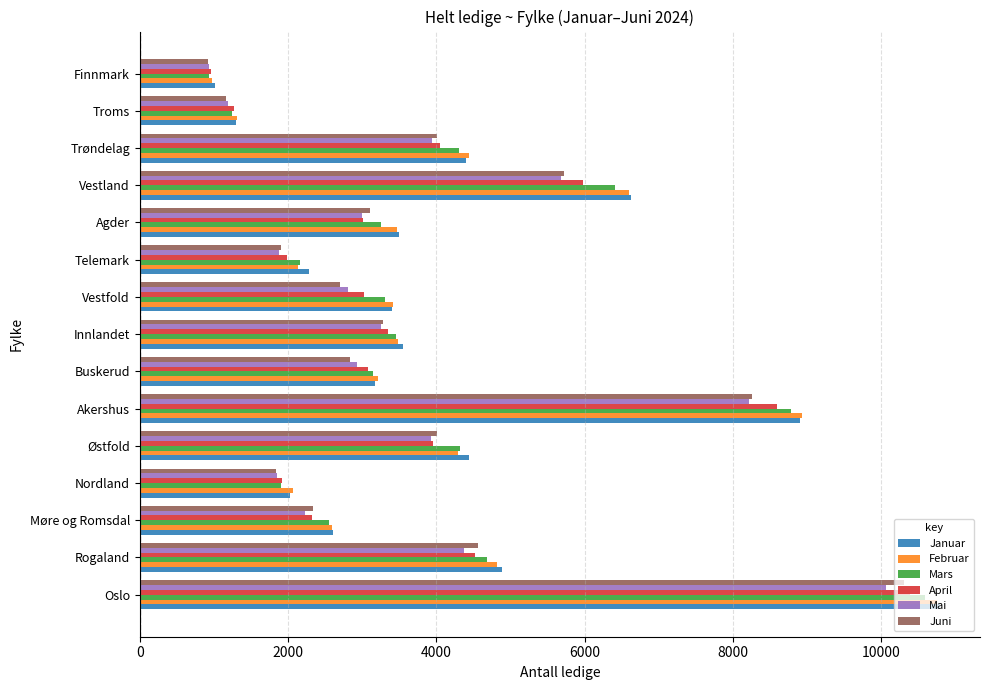

What is the total value across all series at Trøndelag?

25141